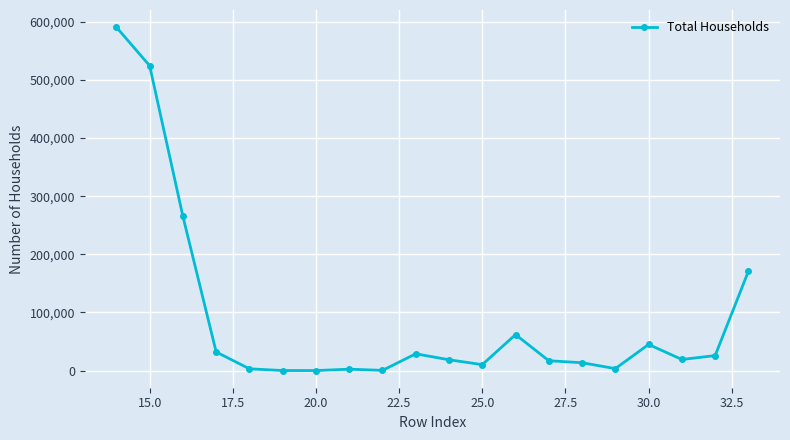

What is the maximum value shown in the chart?

590629